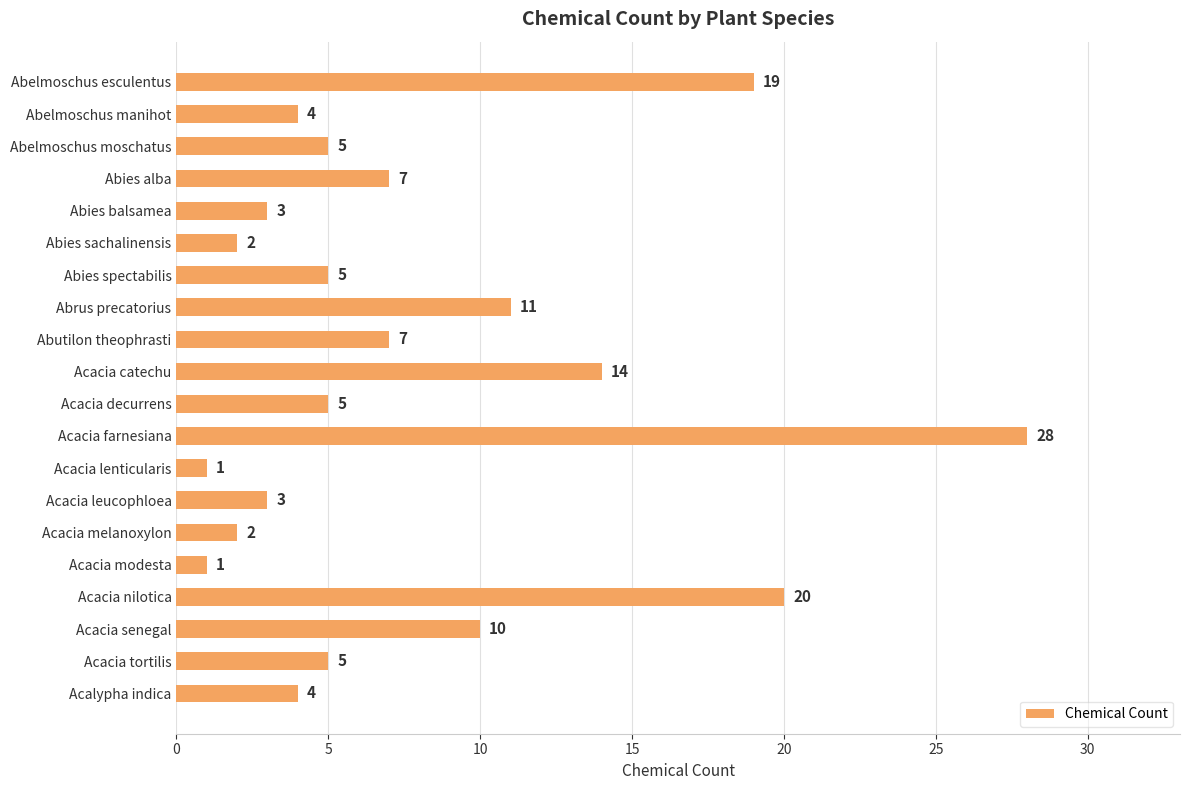

What is the greatest value displayed?

28